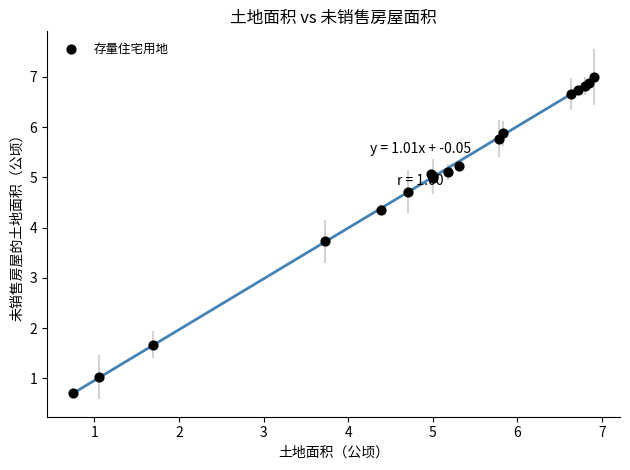

What Y value in the scatter plot is closest to 3?

3.7